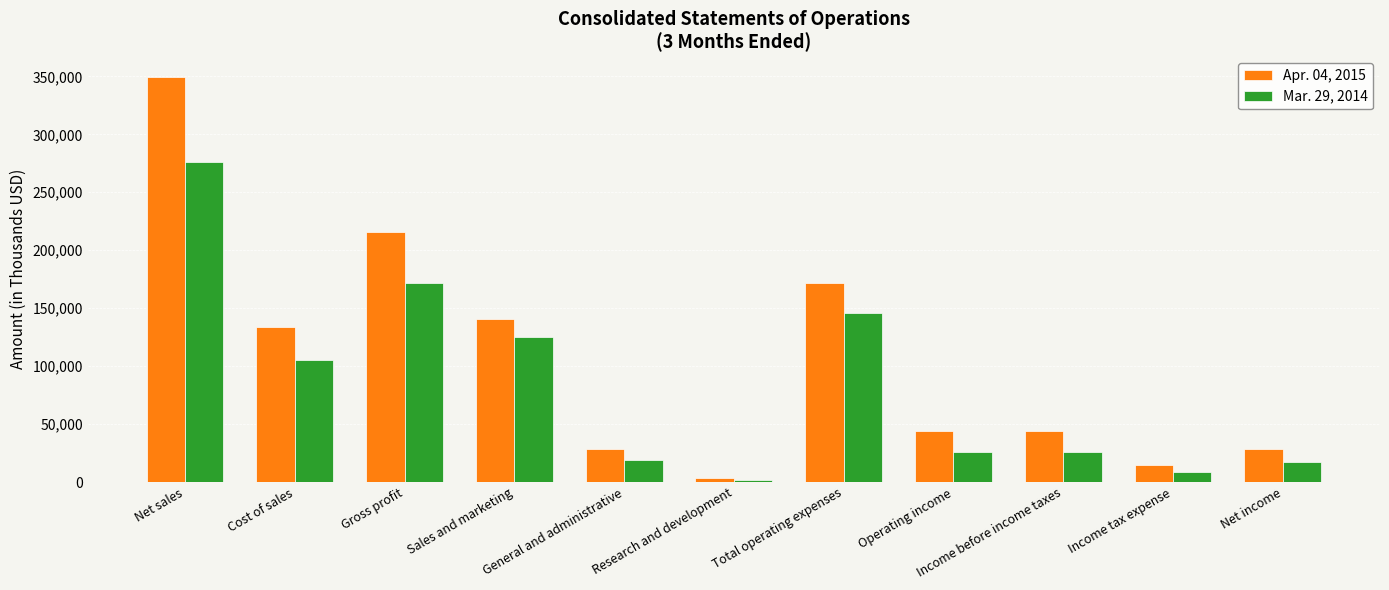

List the series in order of their peak value, highest first.

Apr. 04, 2015, Mar. 29, 2014